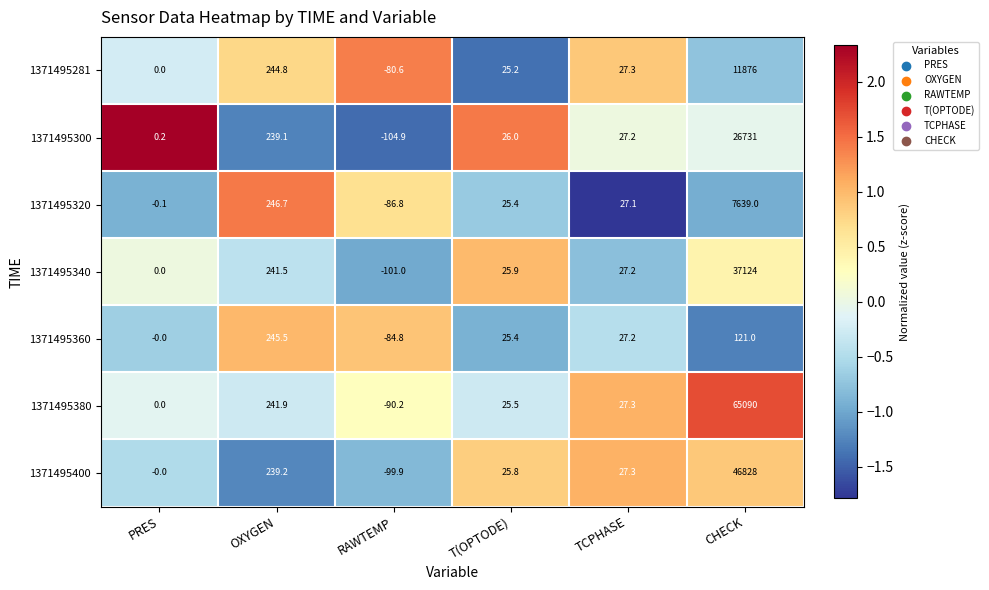

Rank the series by their maximum value, from lowest to highest.

1371495360, 1371495320, 1371495281, 1371495300, 1371495340, 1371495400, 1371495380